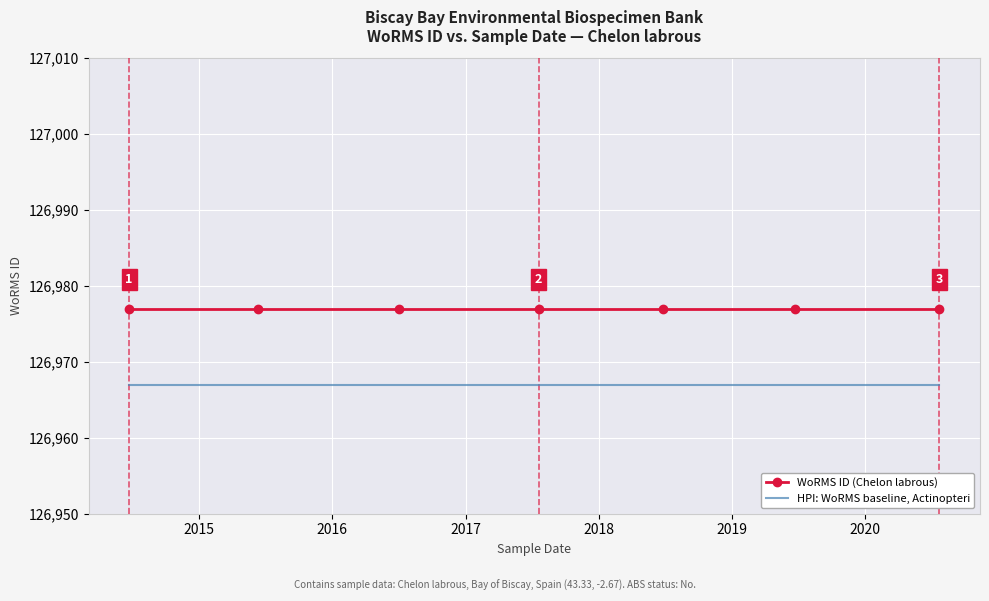

Which series has the largest total across all categories?

WoRMS ID (Chelon labrous)